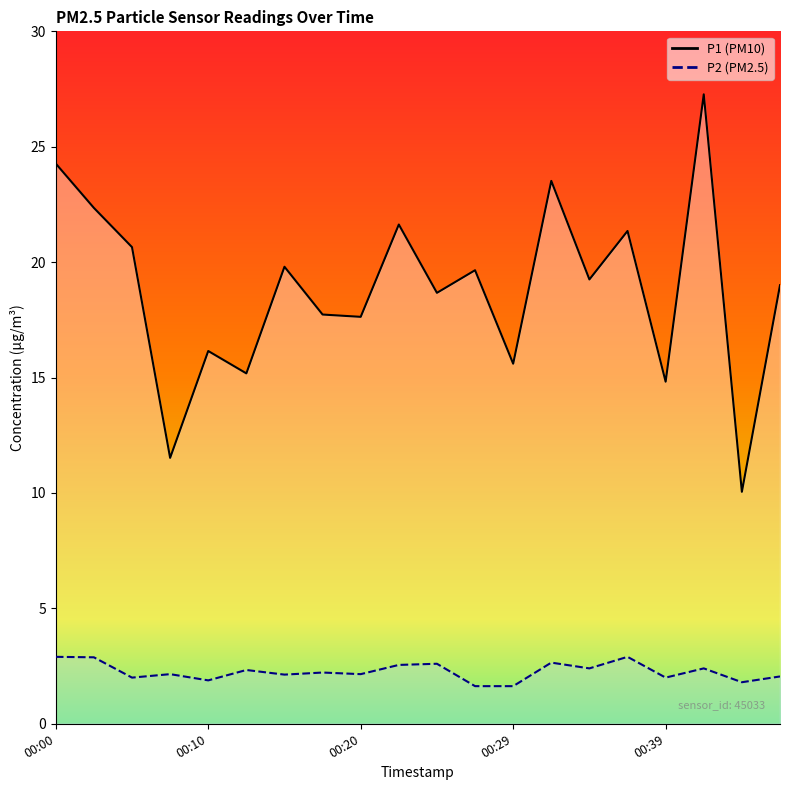

What is the spread (max minus min) of values at 00:34?

16.9